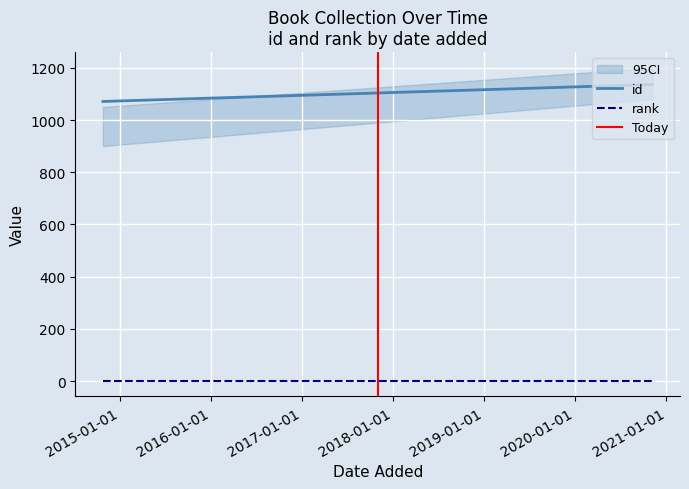

Reading left to right, transcribe all the data shown in this chart.

id: 1071	1136
rank: 1	1
Today: 0	1